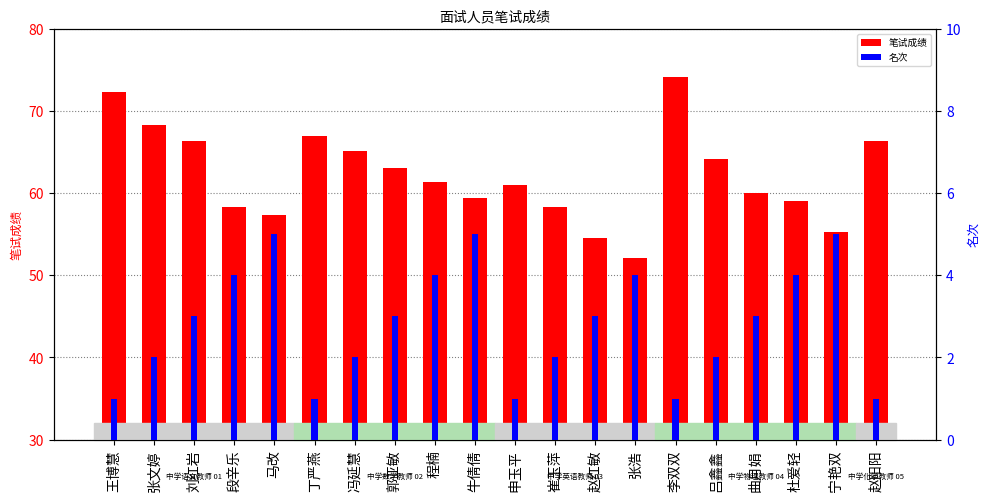

Read the 笔试成绩 value at 张文婷.

68.3